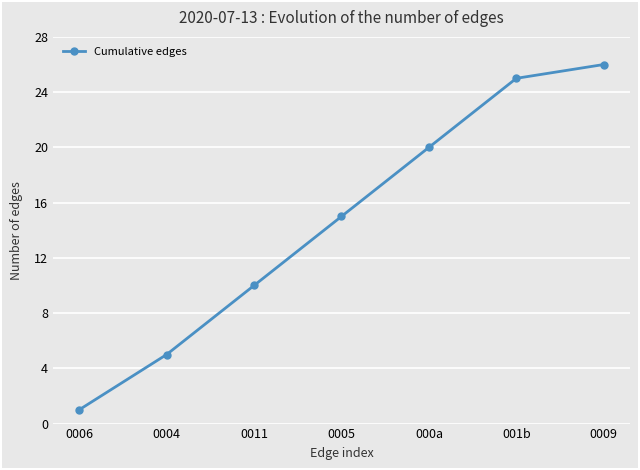

At which category does the chart reach its minimum across all series?

0006